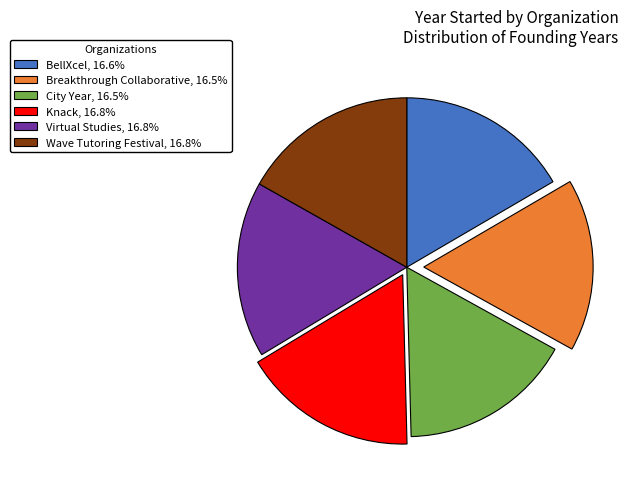

The City Year slice represents 17% of the pie. True or false?

True